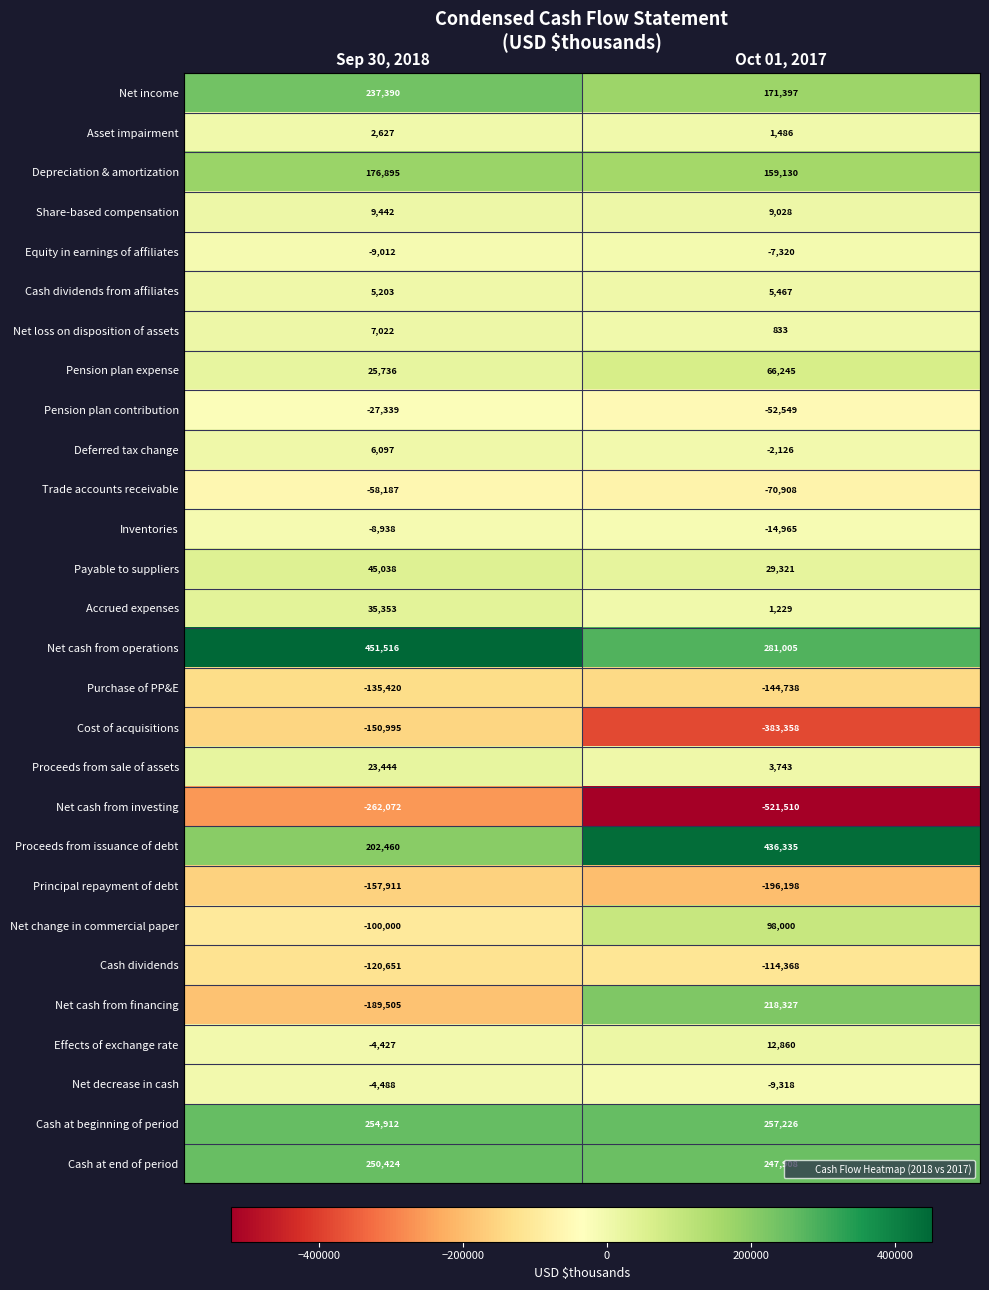

Which label corresponds to the largest value in the chart?

Sep 30, 2018